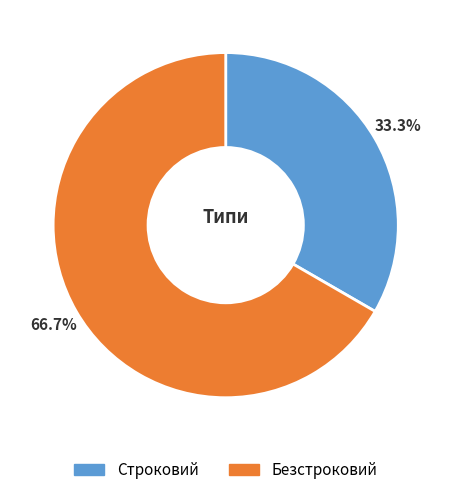

How many slices are in this pie chart?

2